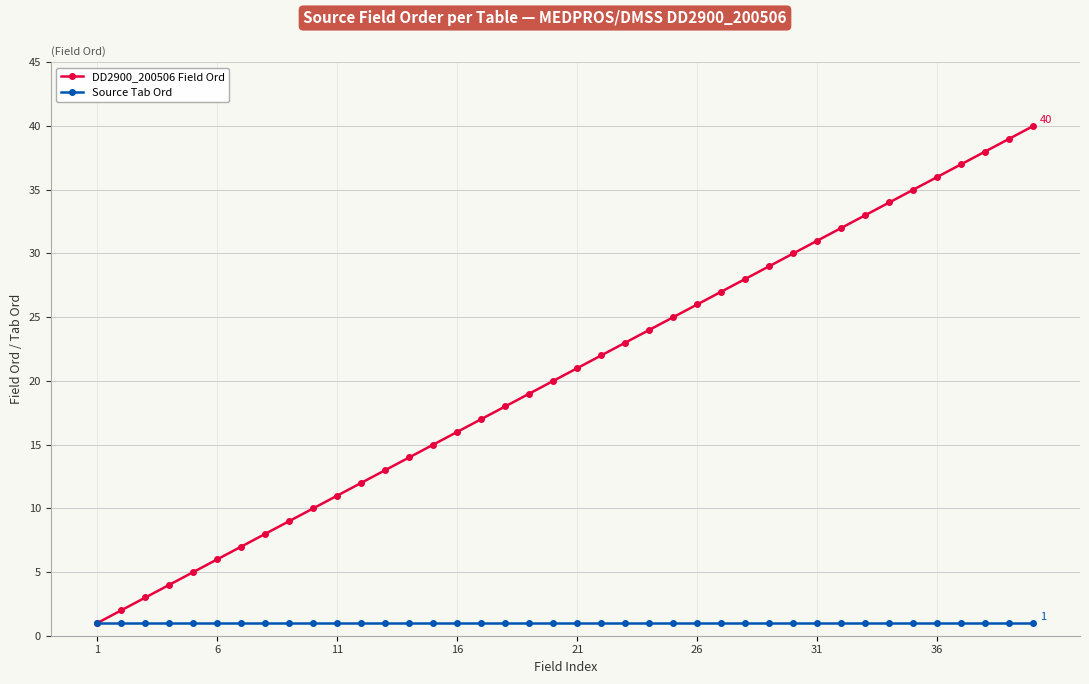

Which series has the largest total across all categories?

DD2900_200506 Field Ord